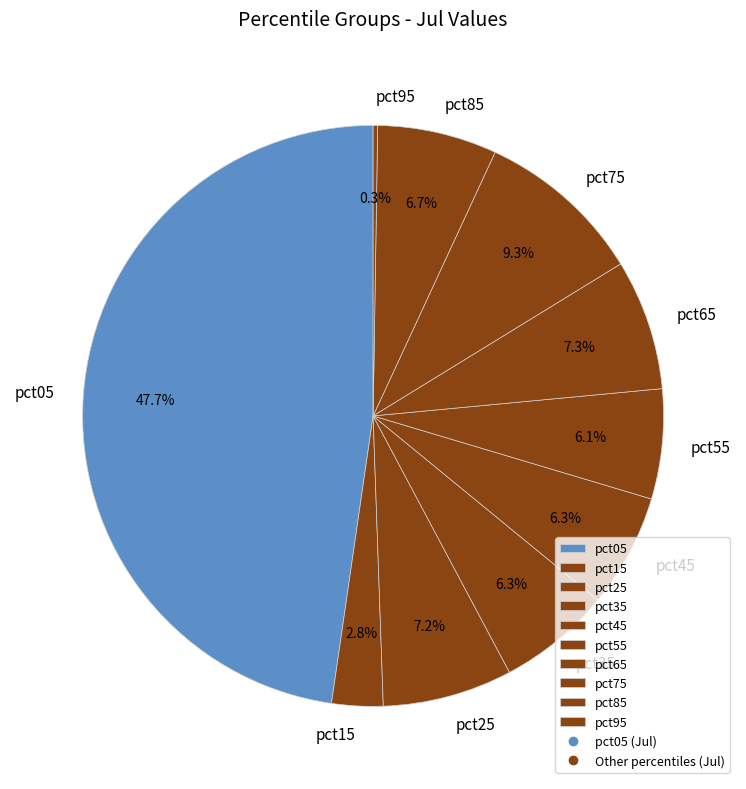

To the nearest percent, what is the difference between the largest and smallest slice percentages?

47%